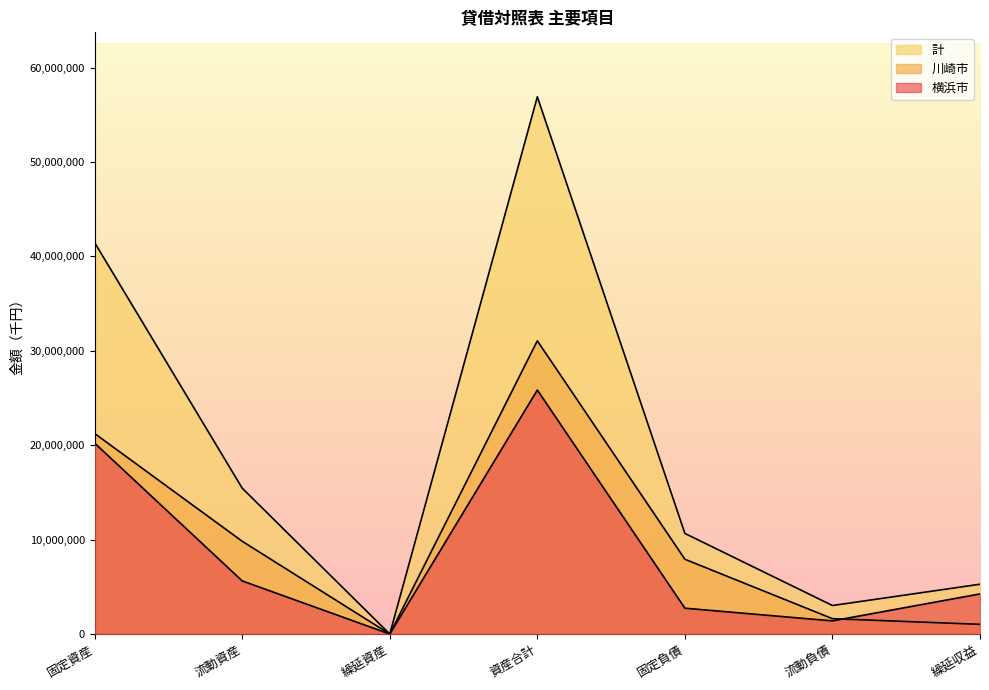

Reading left to right, what are all the values shown in this chart?

横浜市: 20222009	5625140	0	25847149	2736269	1393161	4247232
川崎市: 21237802	9823437	0	31061239	7919293	1625065	1026497
計: 41459811	15448577	0	56908388	10655562	3018226	5273729